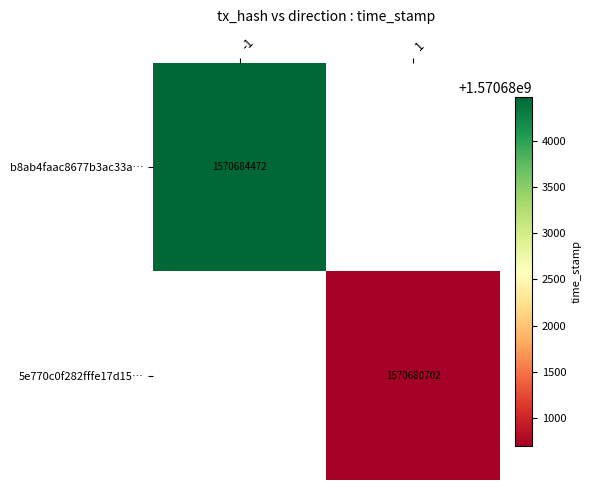

Is it true that b8ab4faac8677b3ac33a… equals 2570914430 at -1?

False